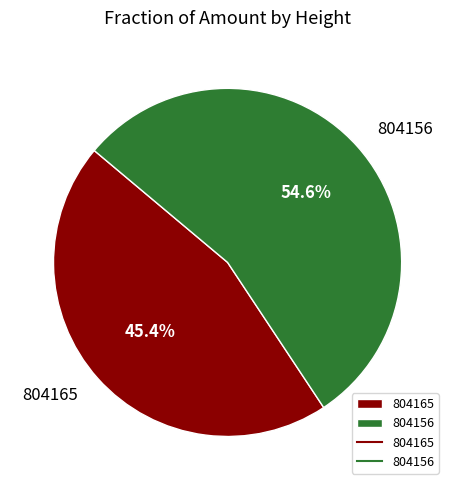

What is the ratio of the value at 804165 to the value at 804156?

0.8